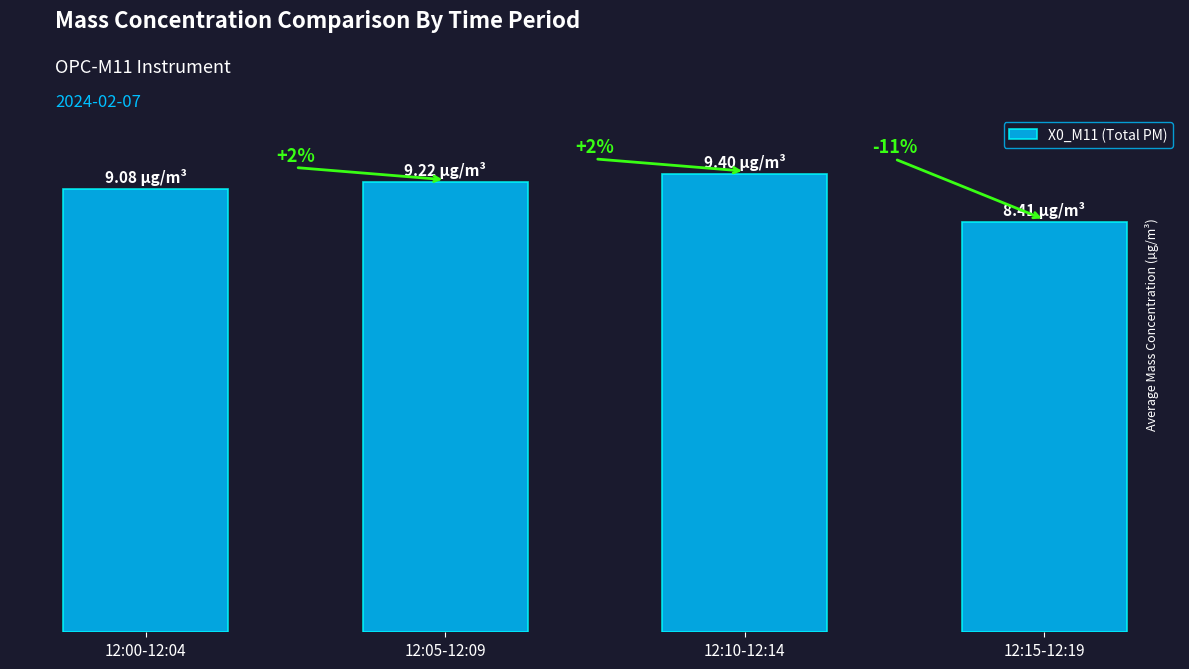

The value at 12:00-12:04 is 9.1. True or false?

True